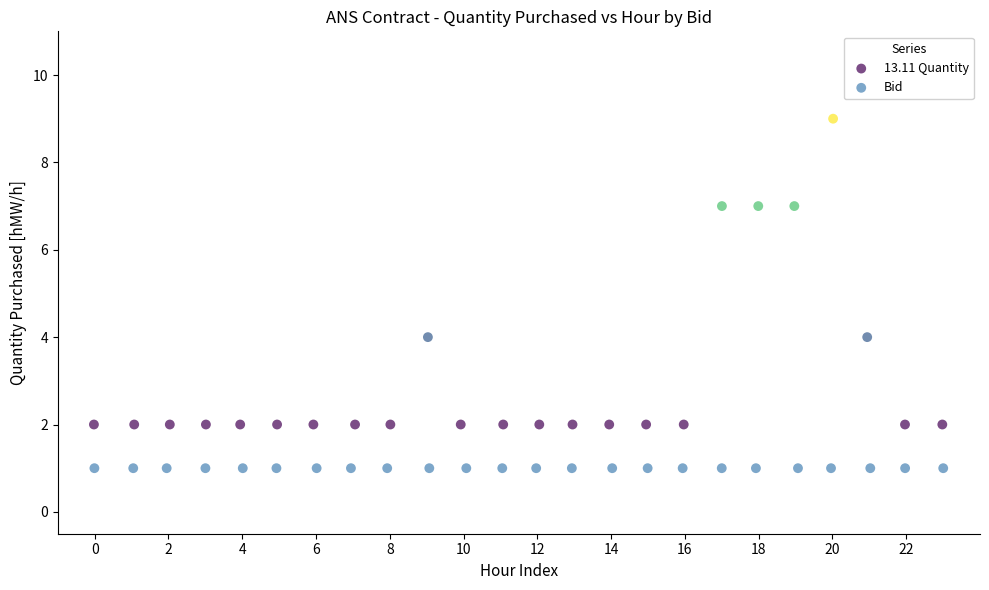

Which series reaches the minimum Y coordinate?

Bid